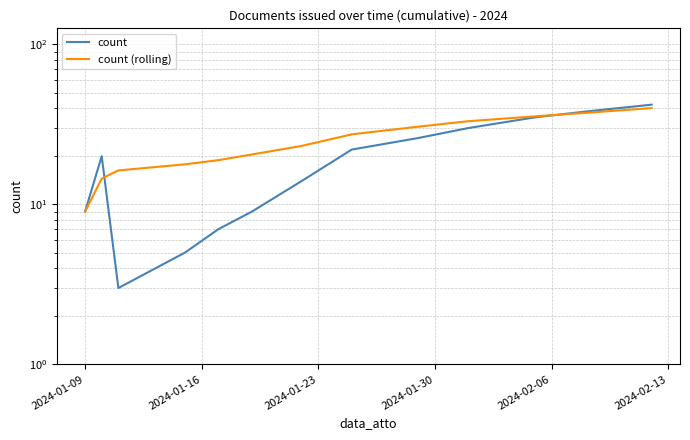

What is the sum of the count (rolling) values at 2024-01-09 and 2024-01-16?

23.5